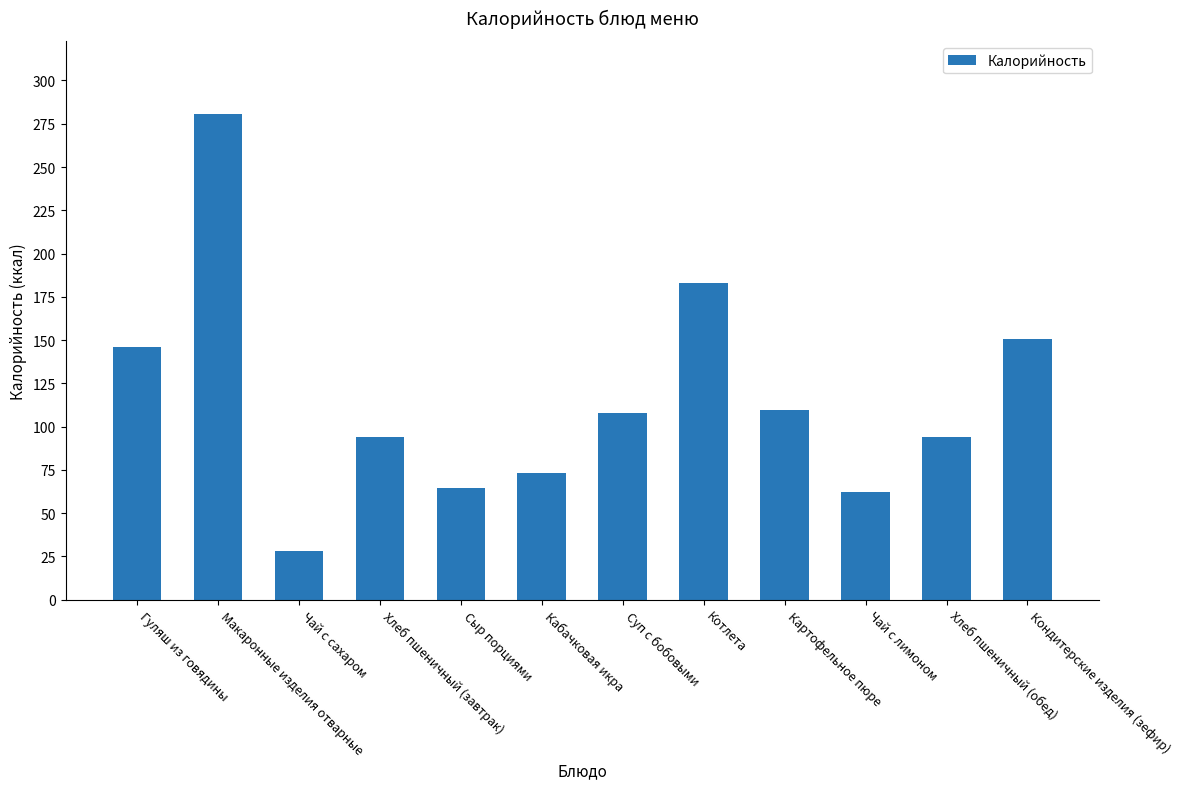

Count the number of categories in the chart.

12